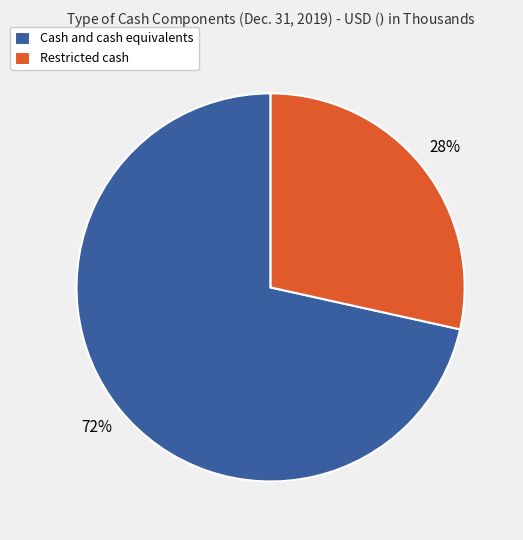

Is the sum of Restricted cash and Cash and cash equivalents greater than half?

Yes